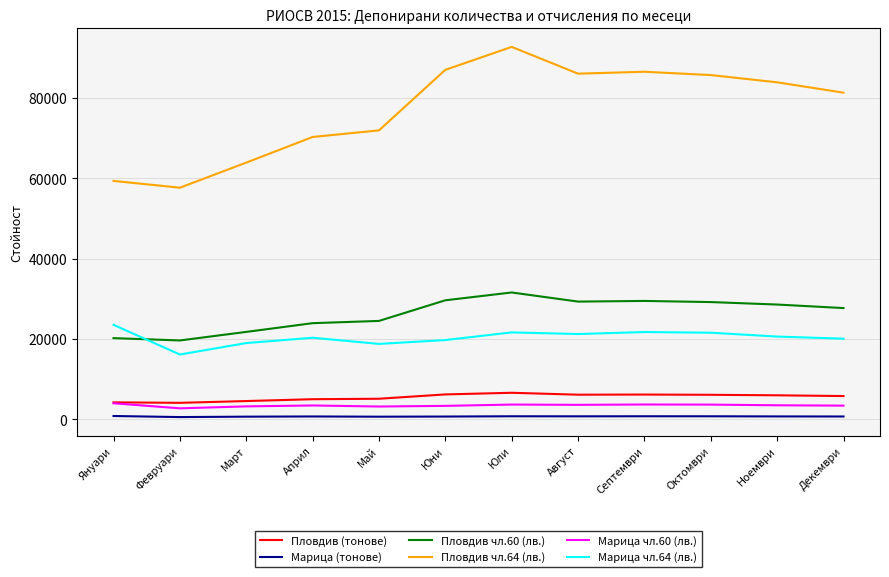

What is the minimum value for Марица чл.60 (лв.)?

2748.4